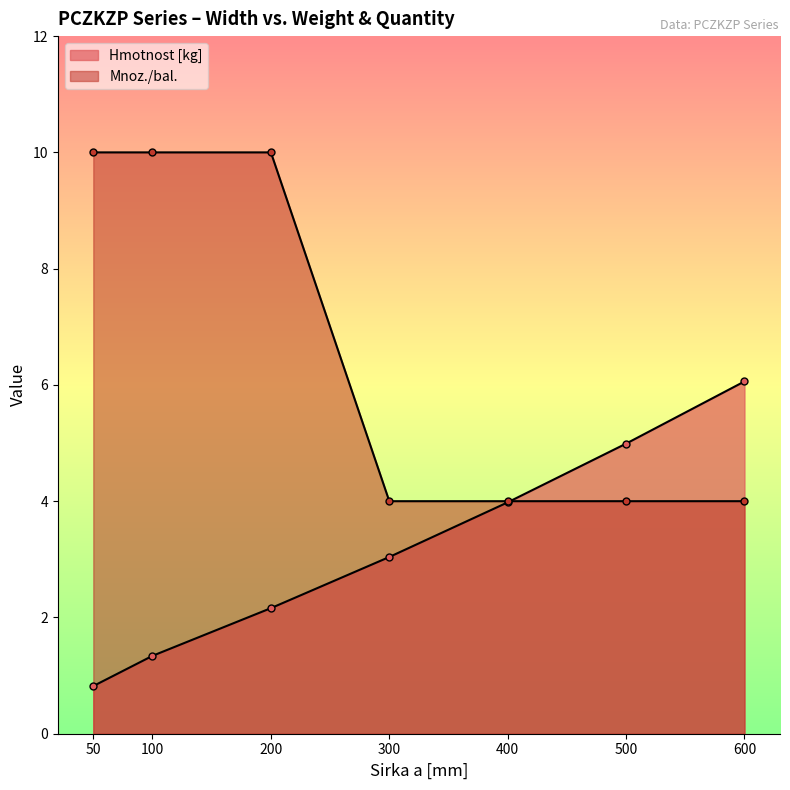

What is the sum of all Mnoz./bal. values?

46.0